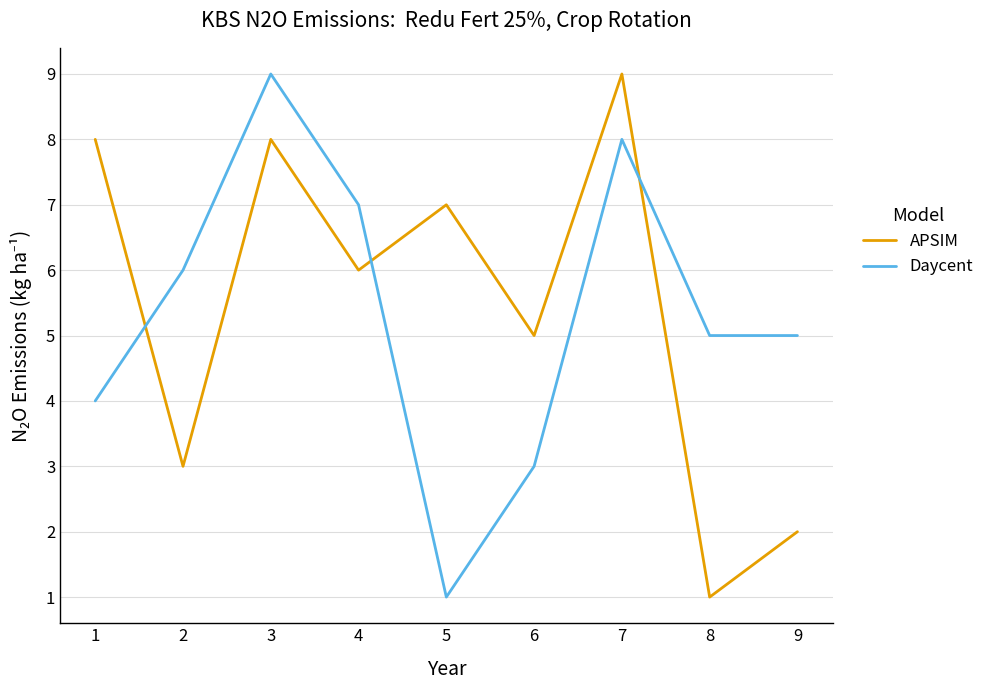

Reading left to right, list all the values displayed in this chart.

APSIM: 8	3	8	6	7	5	9	1	2
Daycent: 4	6	9	7	1	3	8	5	5